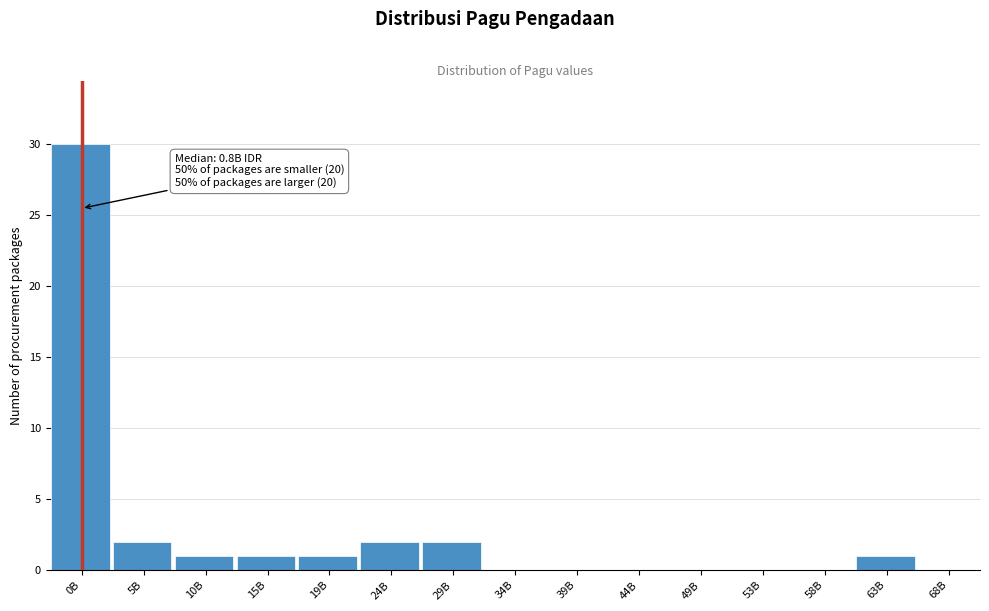

Reading right to left, transcribe all the data shown in this chart.

68B=0	63B=1	58B=0	53B=0	49B=0	44B=0	39B=0	34B=0	29B=2	24B=2	19B=1	15B=1	10B=1	5B=2	0B=30